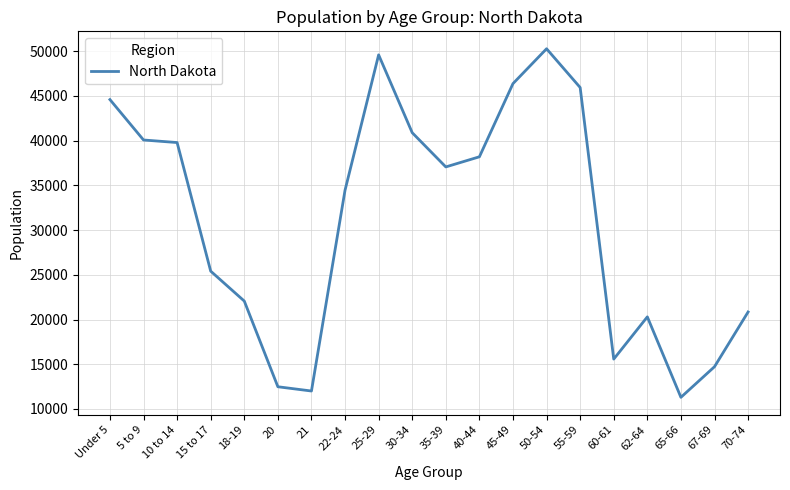

What position from the left is 70-74?

20